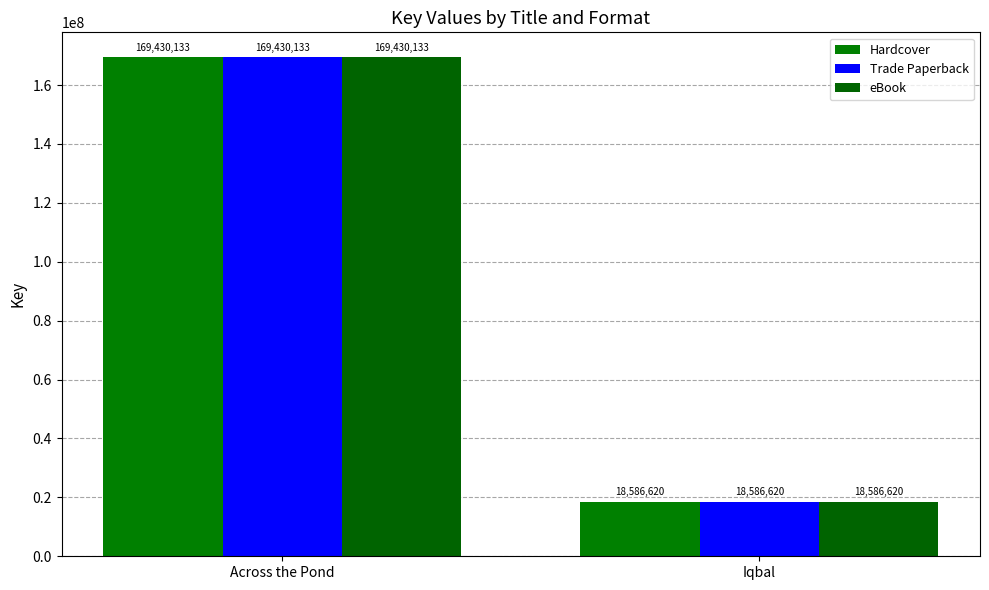

Count the number of data series in this chart.

3